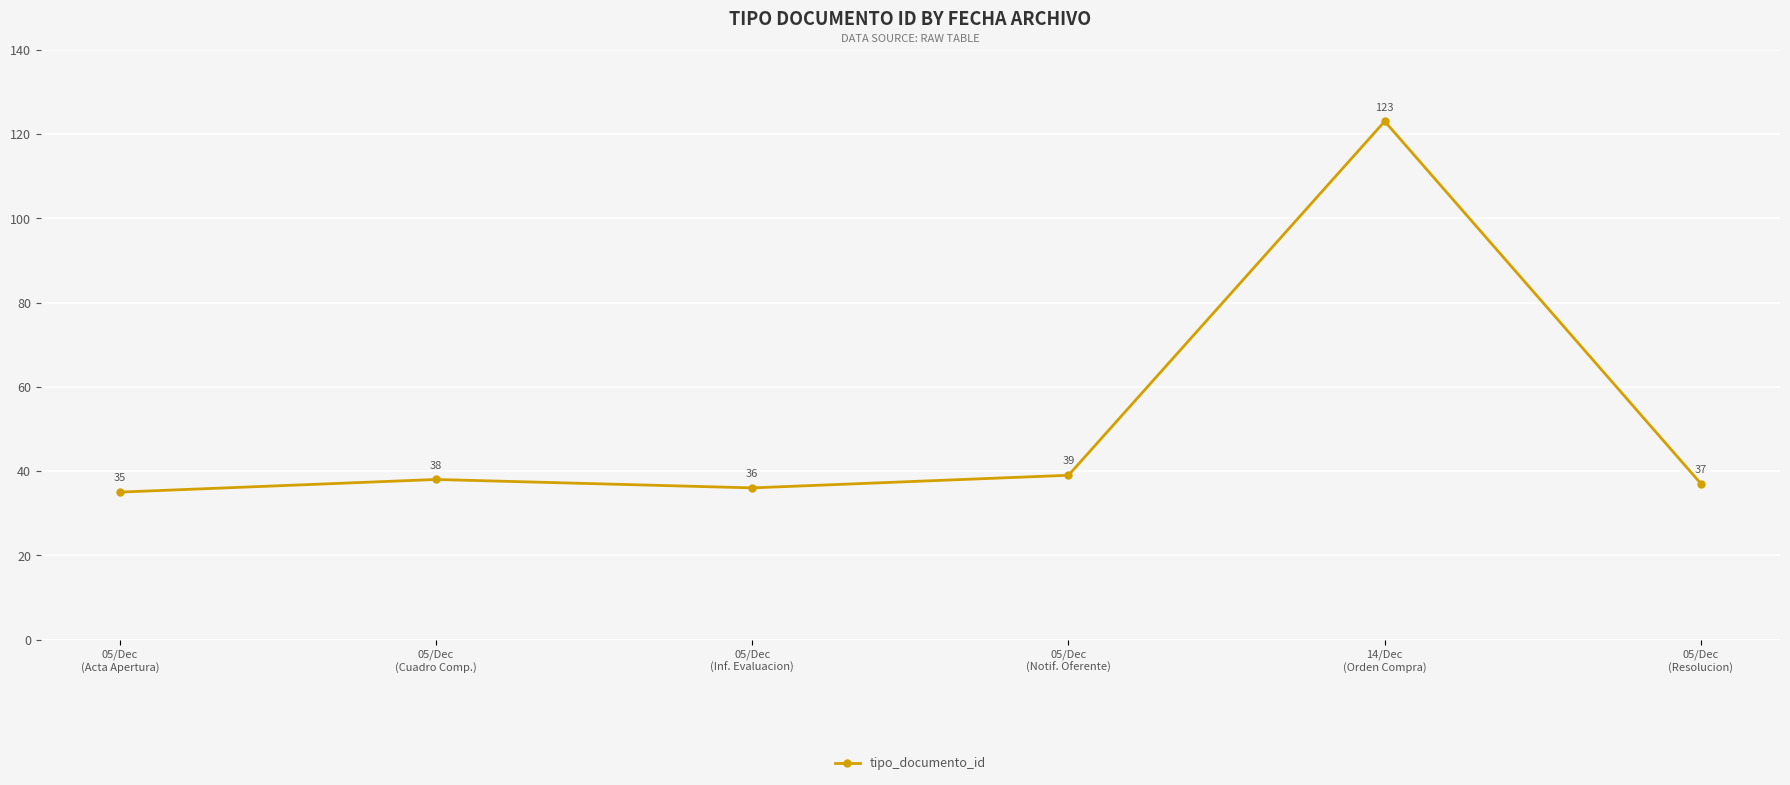

What is the difference between the second highest and minimum values?

4